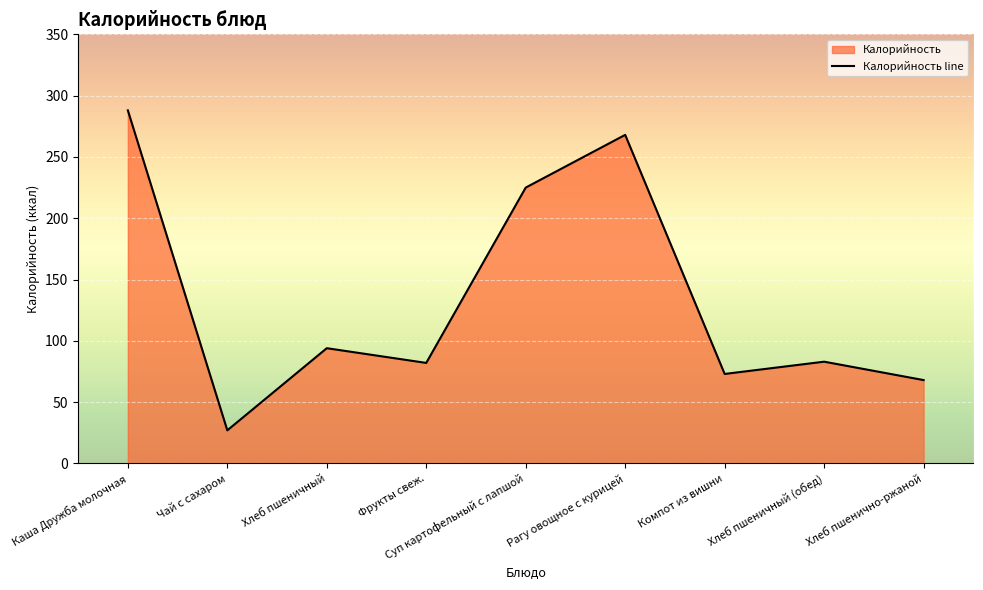

Does the chart display data point markers on the line(s)?

No